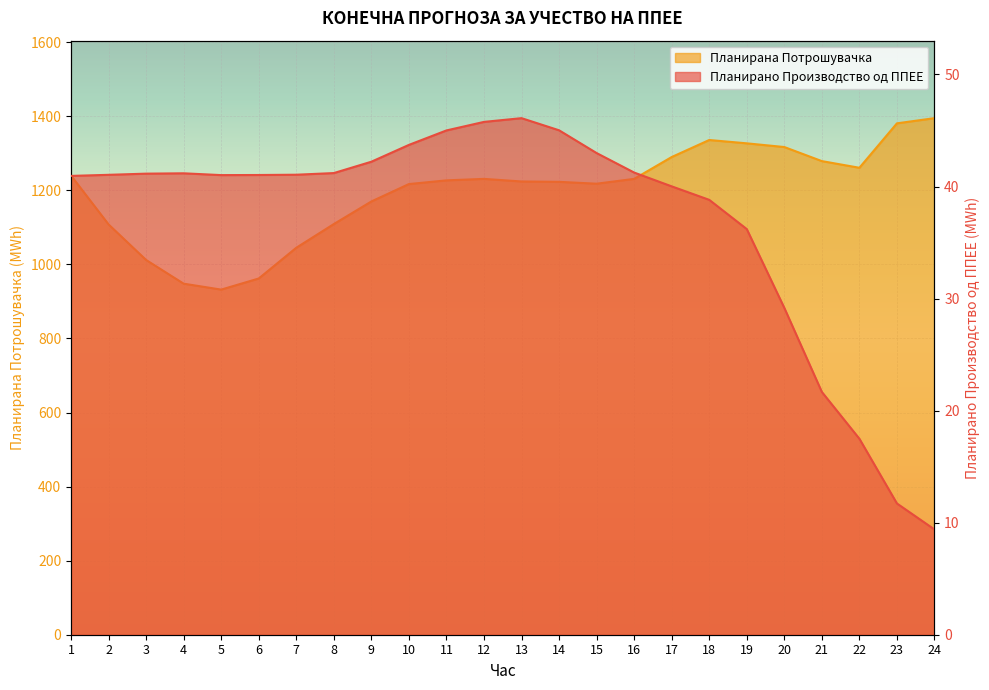

Reading left to right, list all the values displayed in this chart.

Планирано Производство од ППЕЕ: 40.9	41.0	41.2	41.2	41.0	41.0	41.1	41.2	42.2	43.7	45.0	45.8	46.1	45.0	43.0	41.2	40.0	38.8	36.2	29.2	21.7	17.5	11.7	9.4
Планирана Потрошувачка: 1240.0	1108.0	1012.0	948.0	932.0	962.0	1045.0	1109.0	1170.0	1217.0	1227.0	1231.0	1224.0	1223.0	1218.0	1231.0	1290.0	1336.0	1327.0	1317.0	1279.0	1261.0	1381.0	1395.0